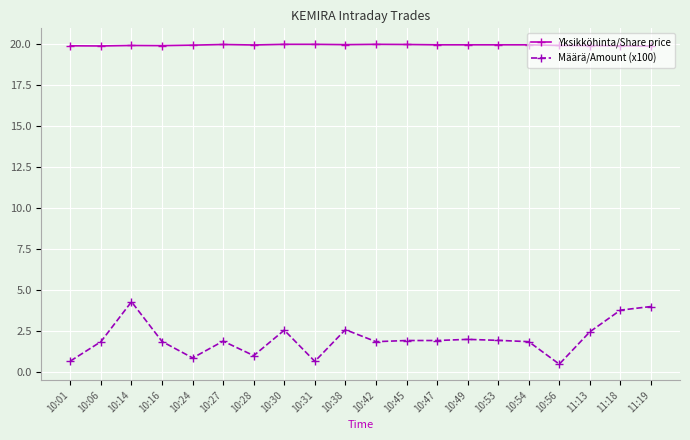

What is the sum of all Määrä/Amount (x100) values?

40.3